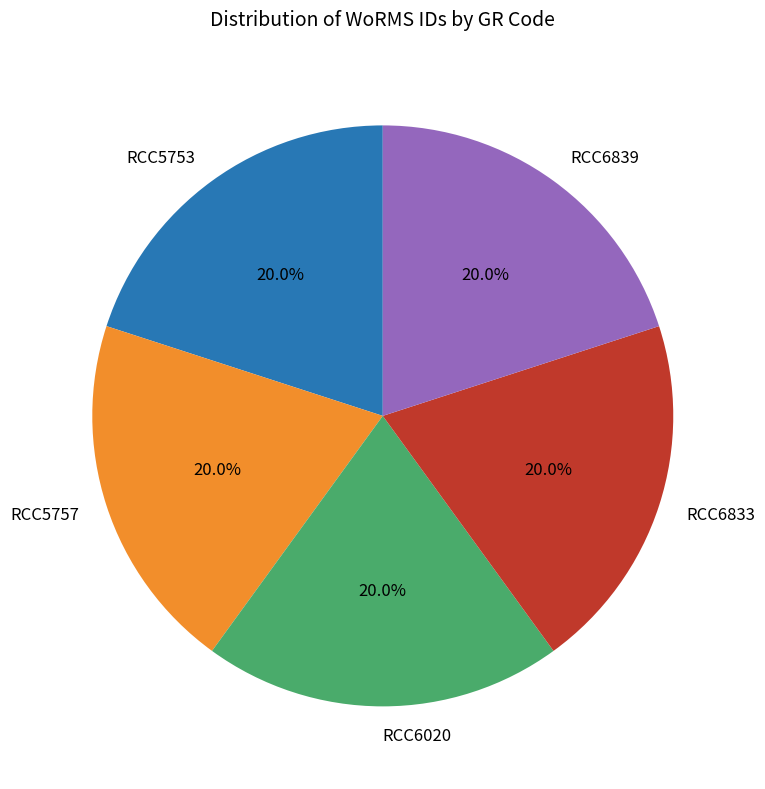

Is it true that RCC5757 is 8% of the pie?

False